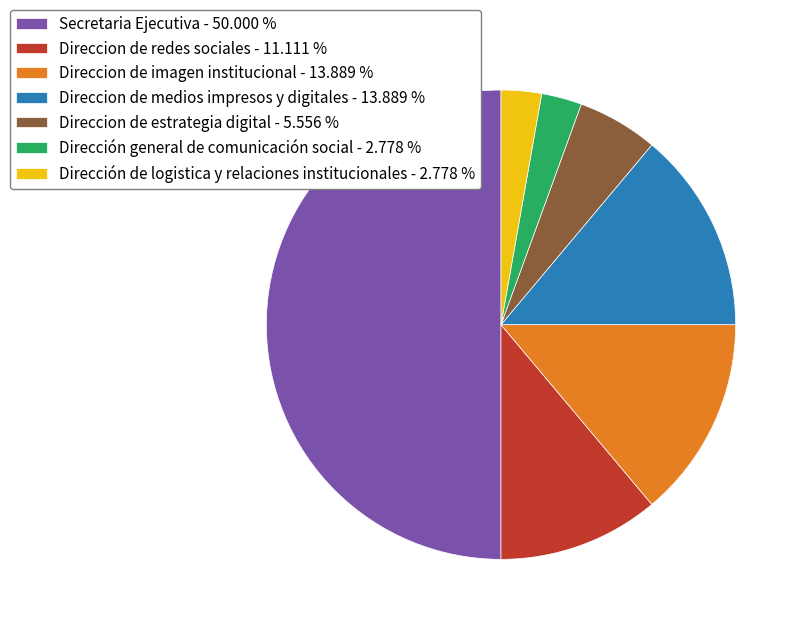

Is the sum of Direccion de estrategia digital - 5.556 % and Direccion de redes sociales - 11.111 % greater than half?

No